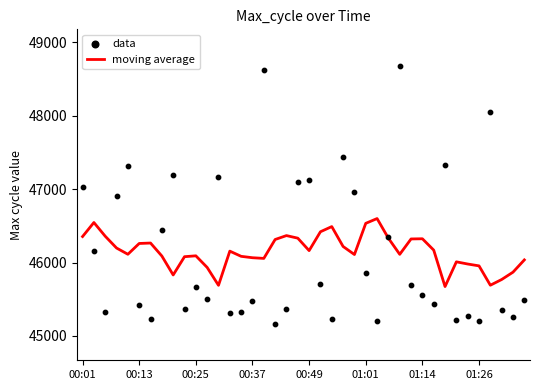

What is the total value across all series at 27?

92683.0